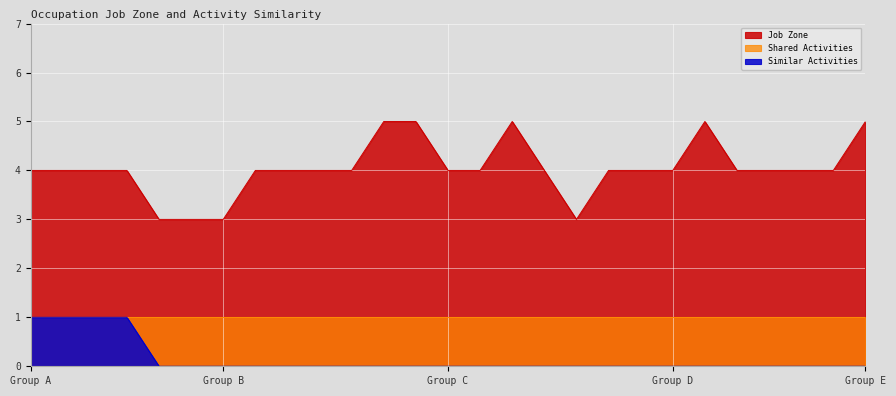

The value of Job Zone at Group E is 2. True or false?

False